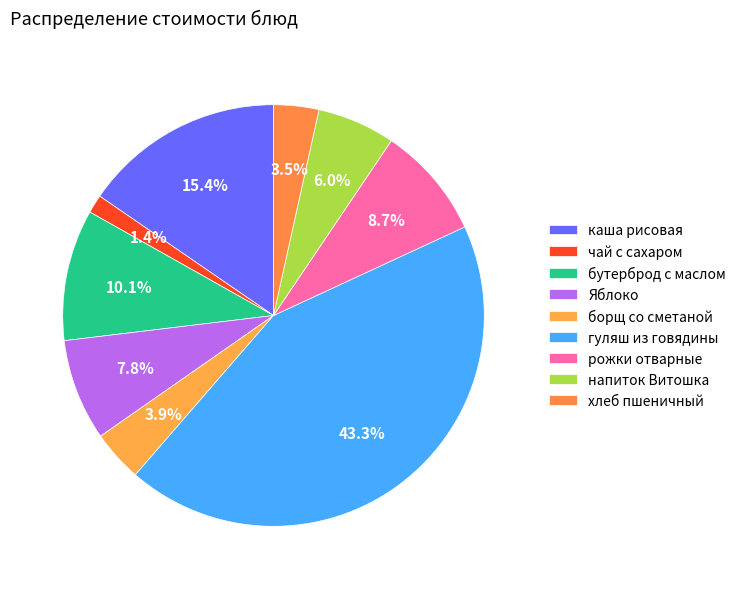

Does борщ со сметаной account for over 50% of the chart?

No